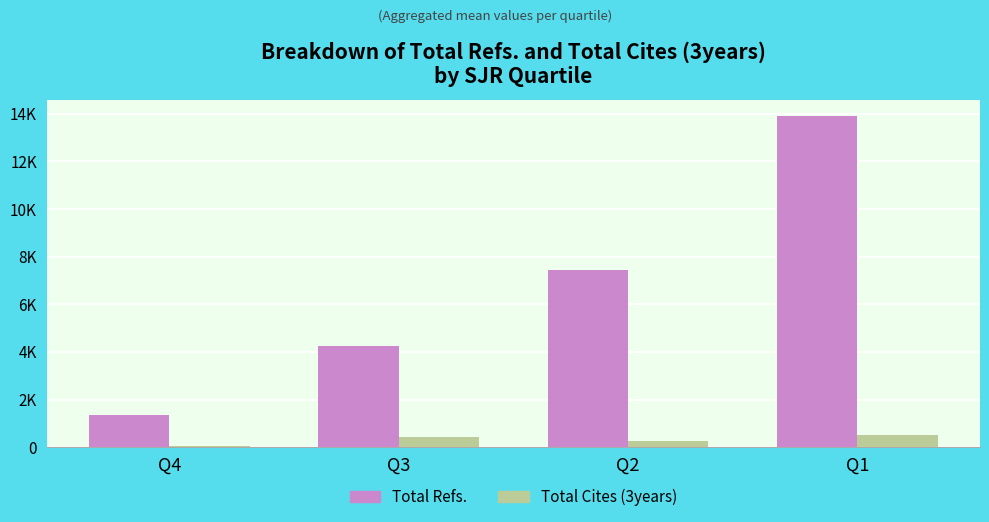

What is the average value of the Total Refs. series?

6729.2